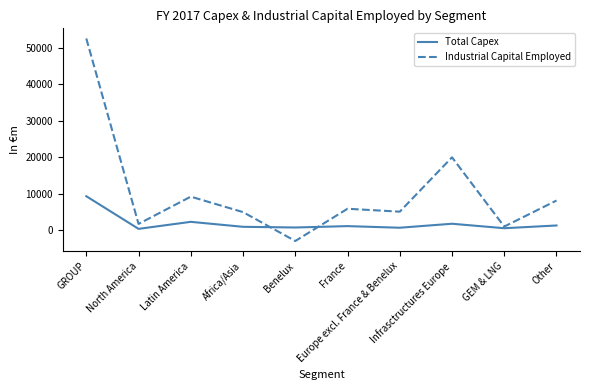

How many values in Industrial Capital Employed are above zero?

9